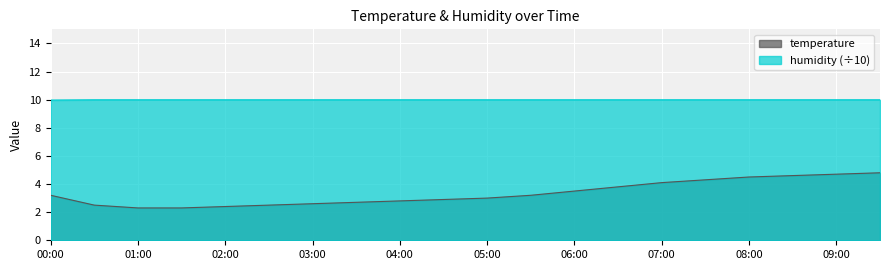

Count the number of data series in this chart.

2